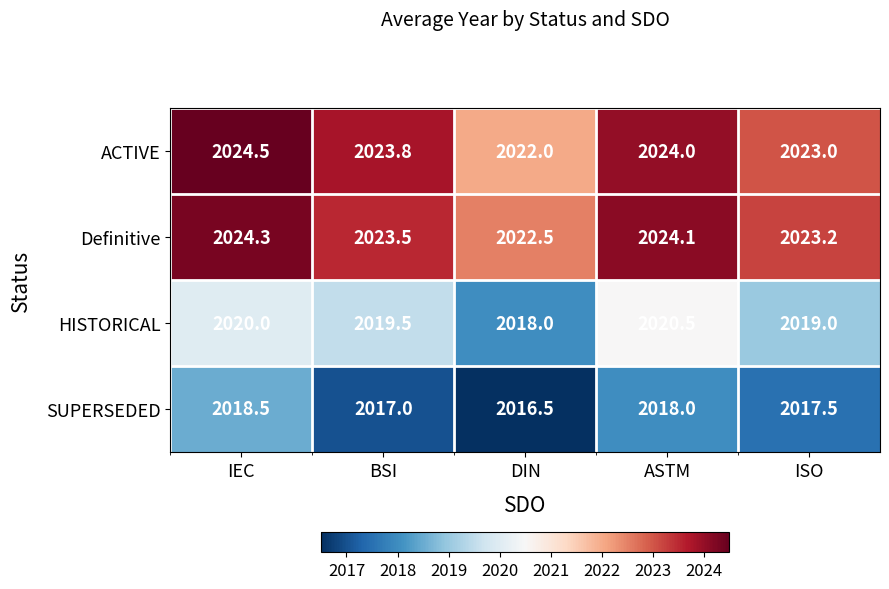

What is the difference between the maximum and minimum values in the ACTIVE series?

2.5